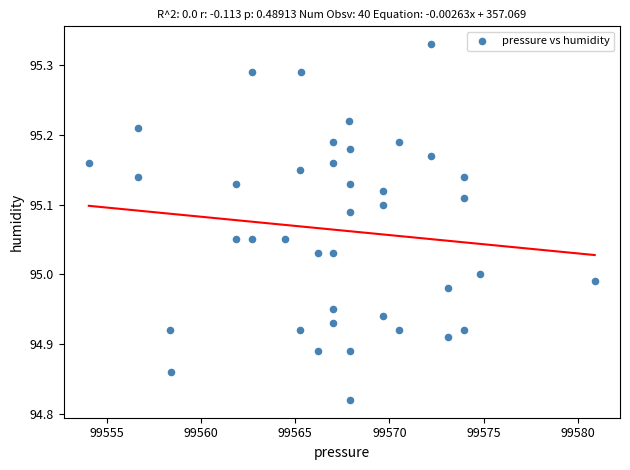

What is the range of Y values (max minus min)?

0.5